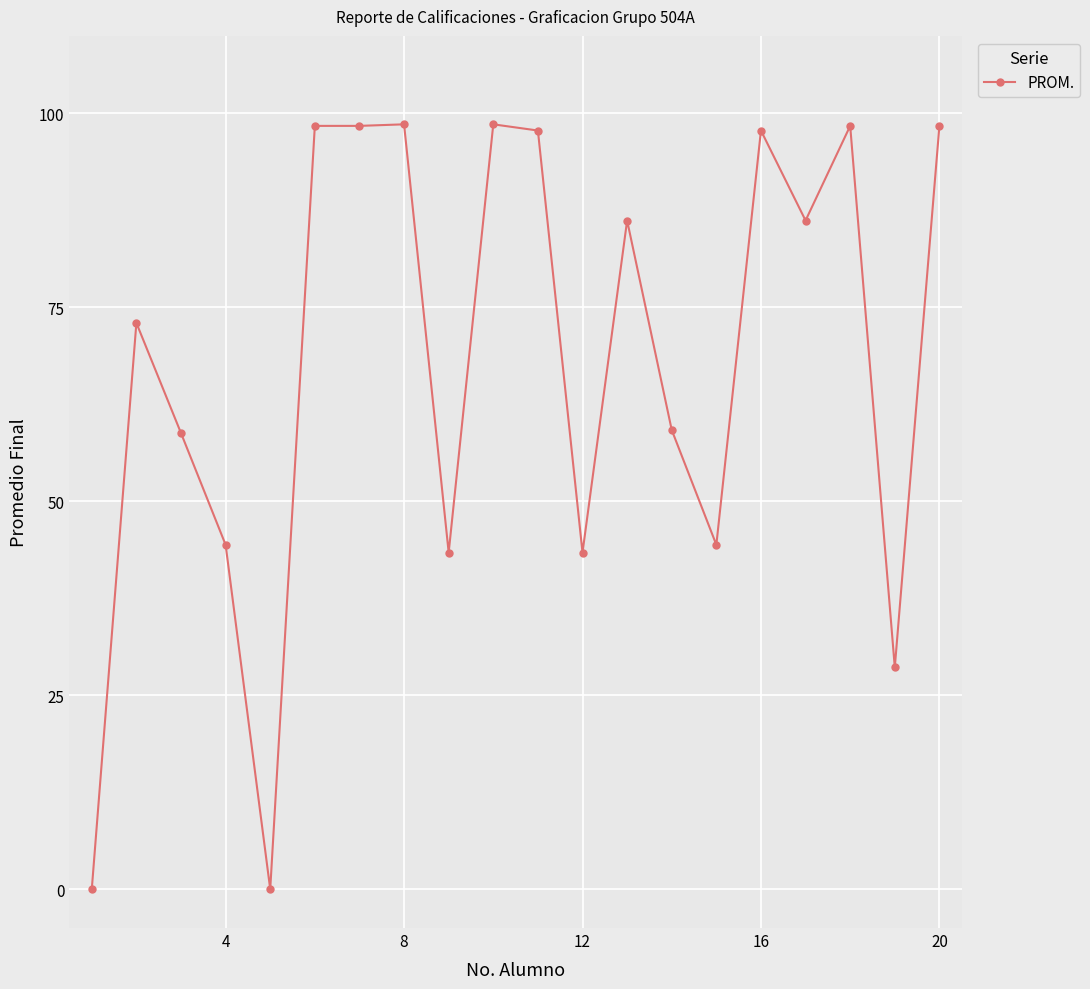

What is the difference between the second highest and minimum values?

98.6